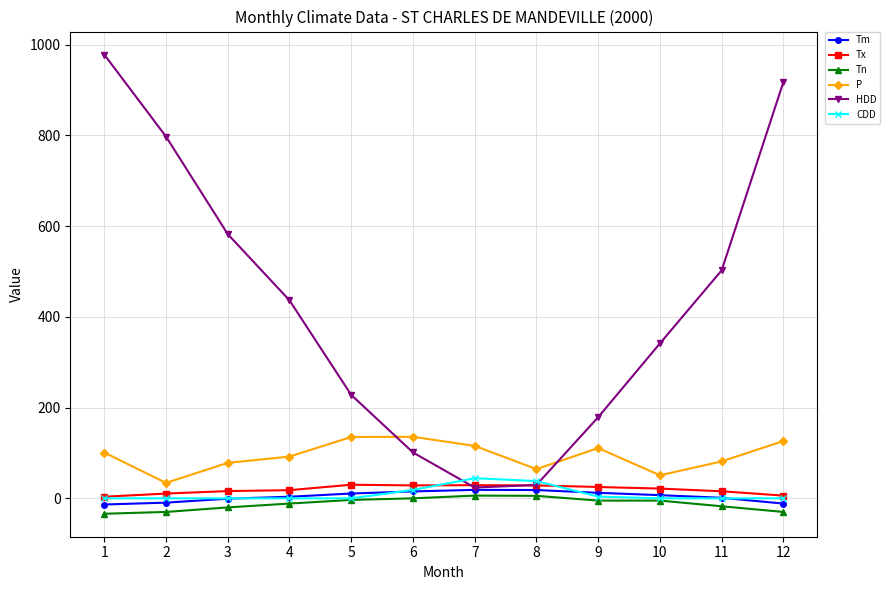

Which series has the largest total across all categories?

HDD